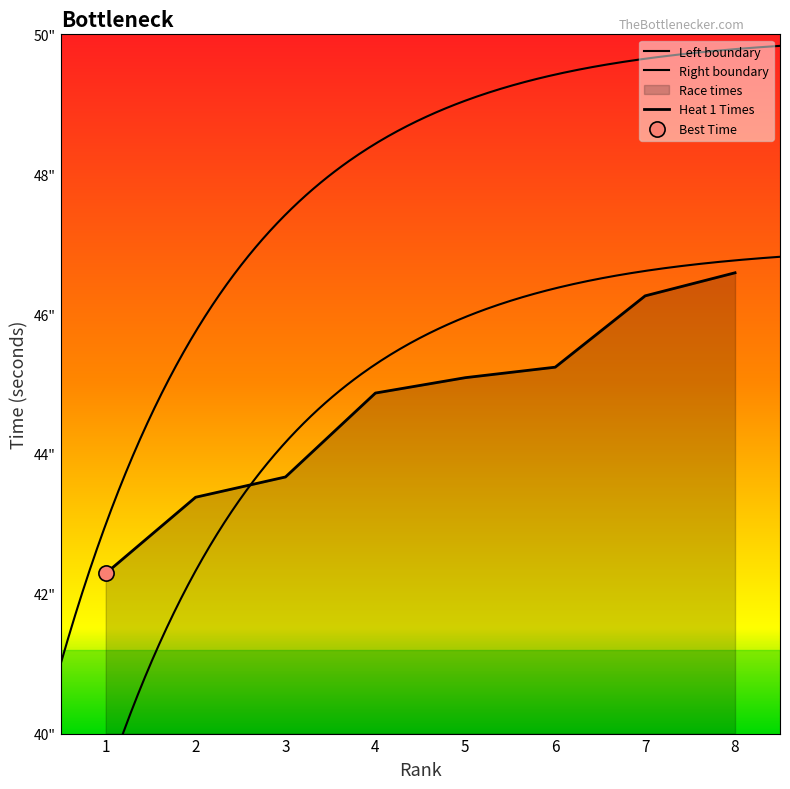

What is the ratio of the value at 3 to the value at 6?

1.0